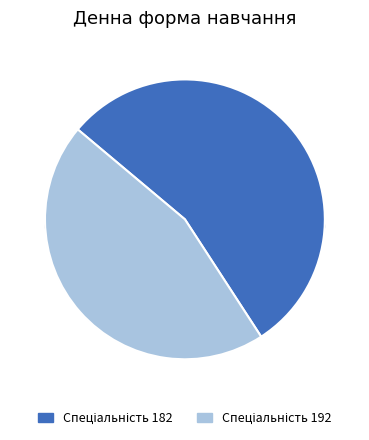

Combined, do 182 and 192 account for over 50%?

Yes